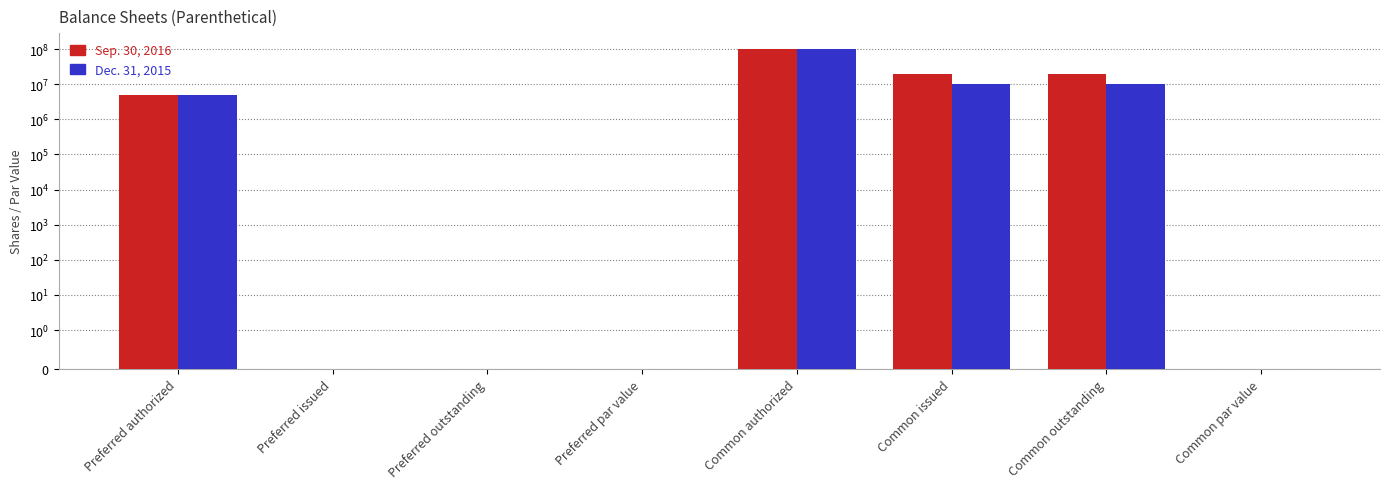

How many series are shown in this chart?

2